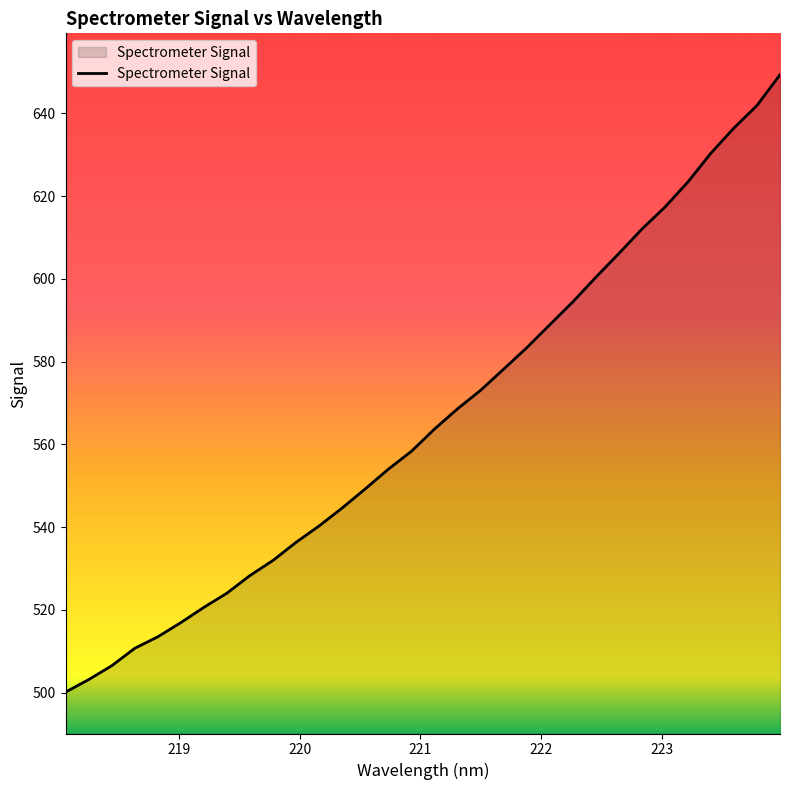

What is the greatest value displayed?

649.3